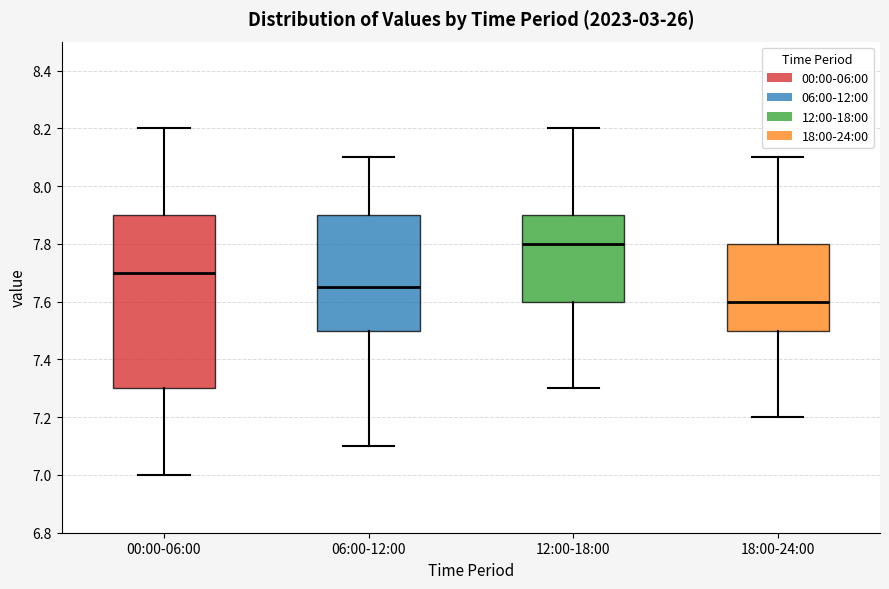

Comparing the boxes themselves (not the whiskers), which one is the tallest?

00:00-06:00